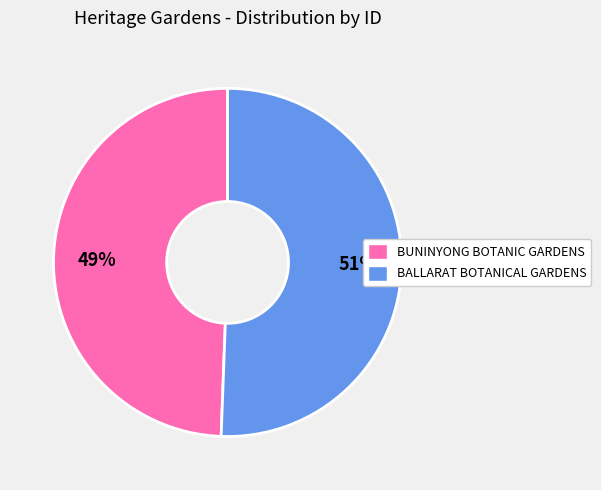

To the nearest percent, what is the combined percentage of BUNINYONG BOTANIC GARDENS and BALLARAT BOTANICAL GARDENS?

100%